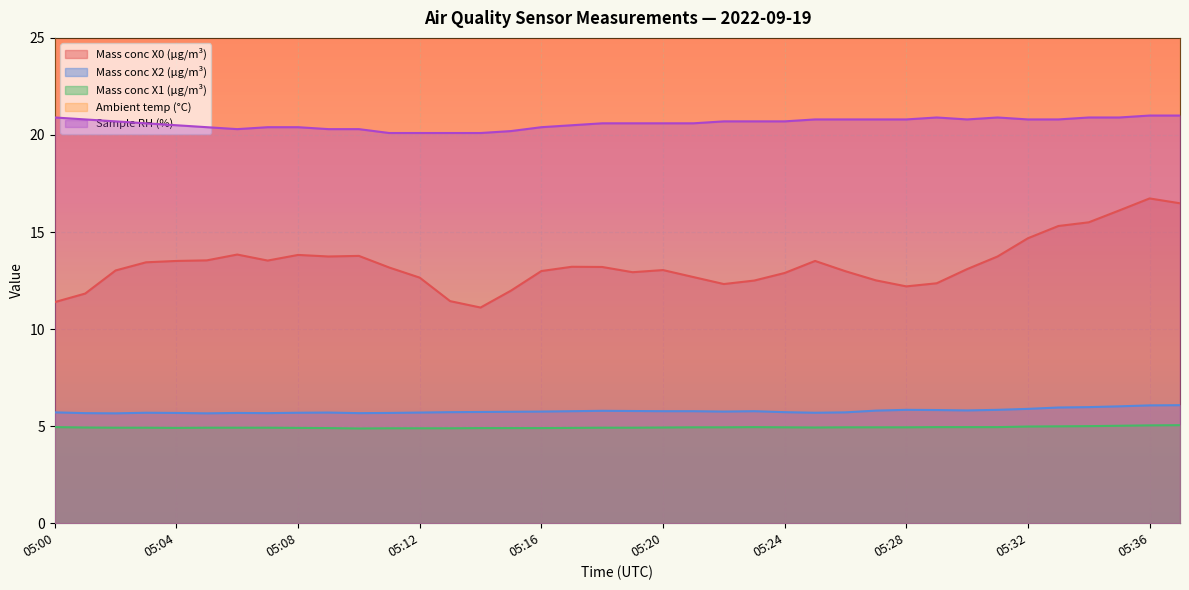

What is the minimum value for Mass conc X2 (μg/m³)?

5.7